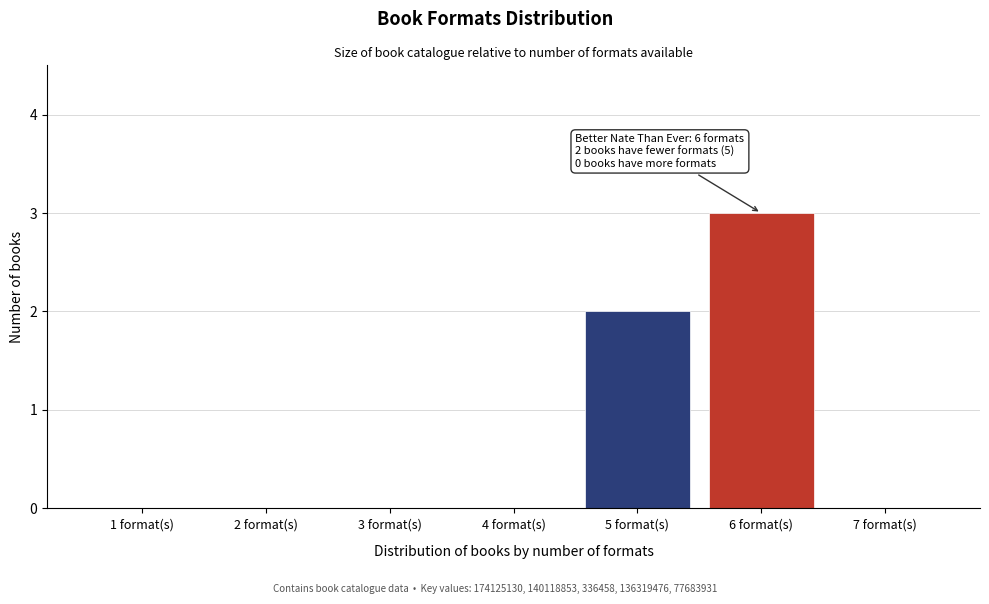

Reading left to right, transcribe all the data shown in this chart.

1 format(s)=0	2 format(s)=0	3 format(s)=0	4 format(s)=0	5 format(s)=2	6 format(s)=3	7 format(s)=0